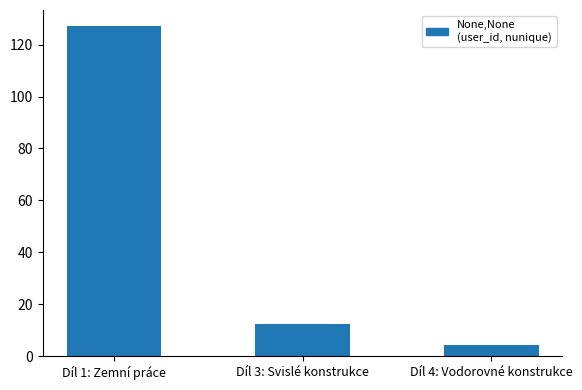

Read the value at Díl 4: Vodorovné konstrukce.

4.4